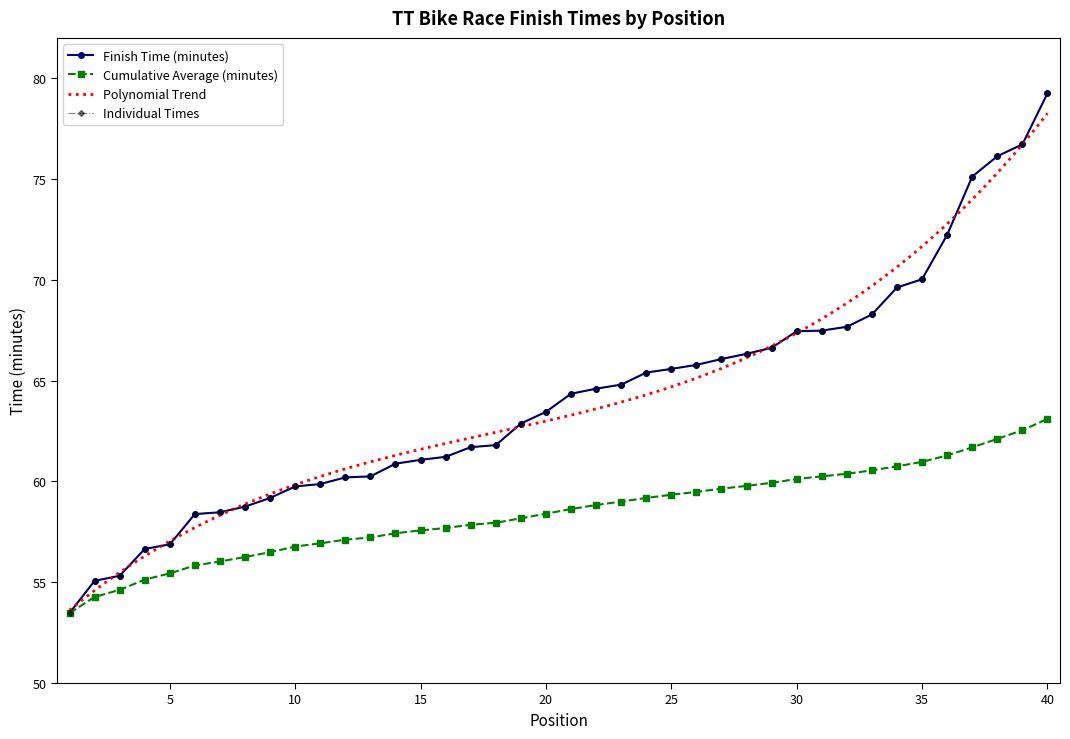

What is the average value of the Finish Time (minutes) series?

64.1